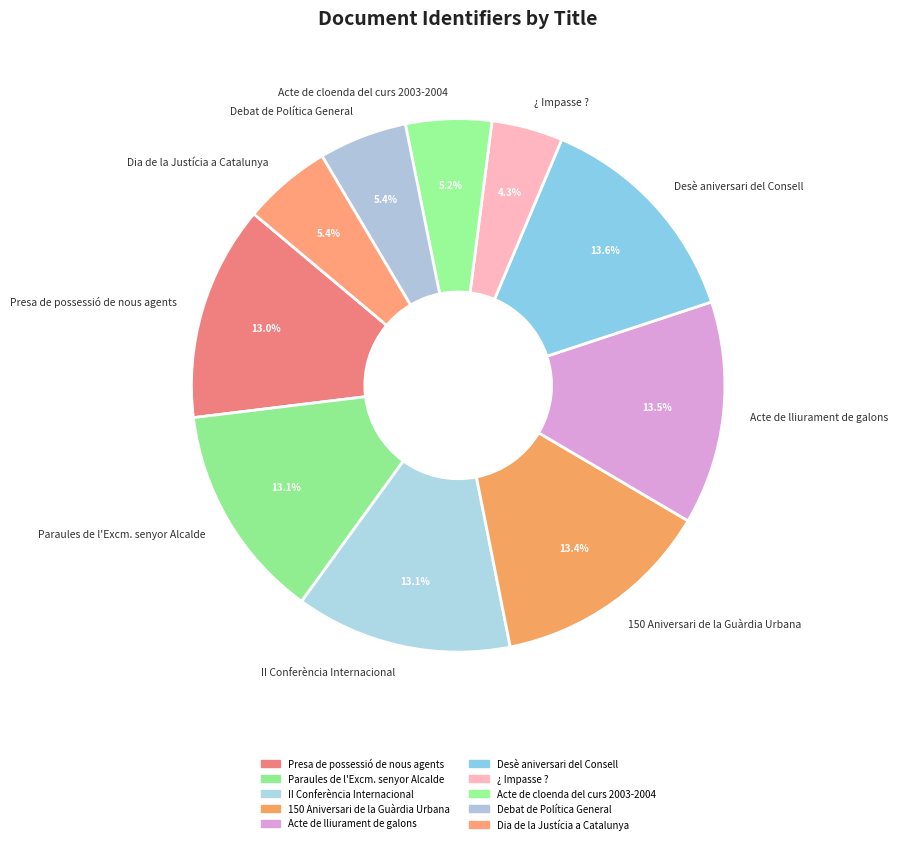

What is the ratio of the value at Acte de lliurament de galons to the value at ¿ Impasse ??

3.1